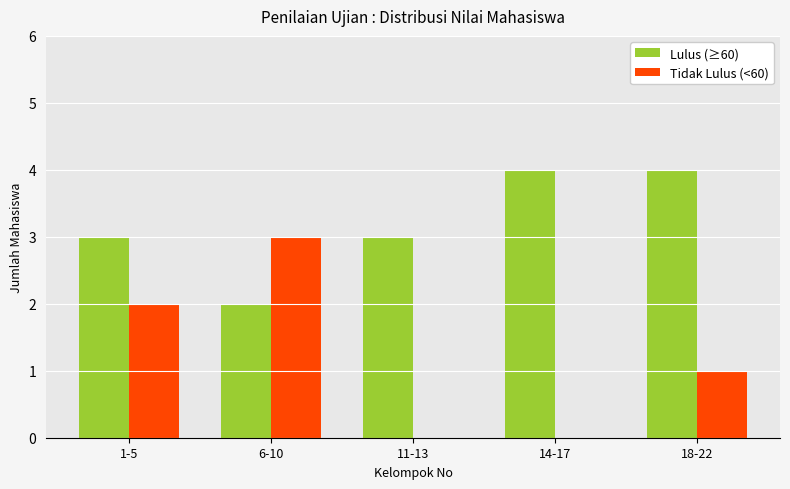

What is the maximum value for Lulus (≥60)?

4